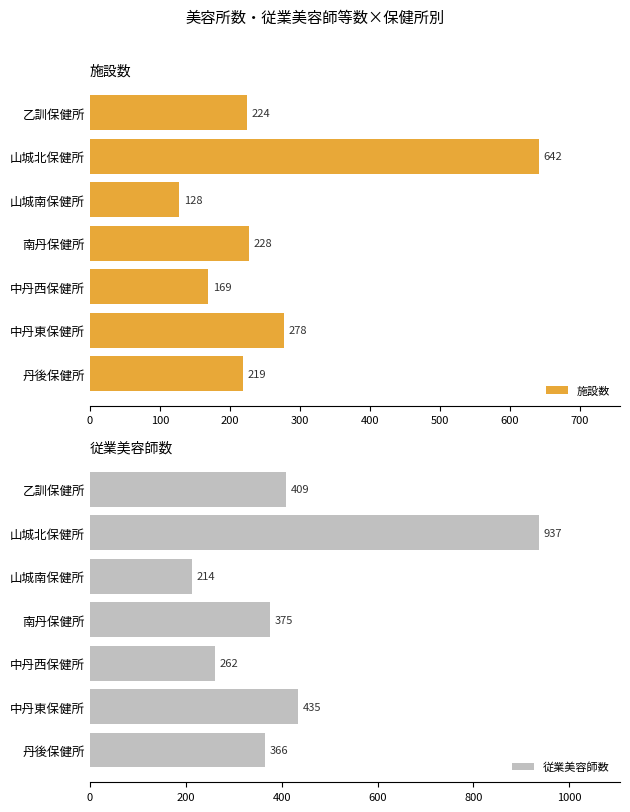

List the series in order of their peak value, highest first.

従業美容師数, 施設数